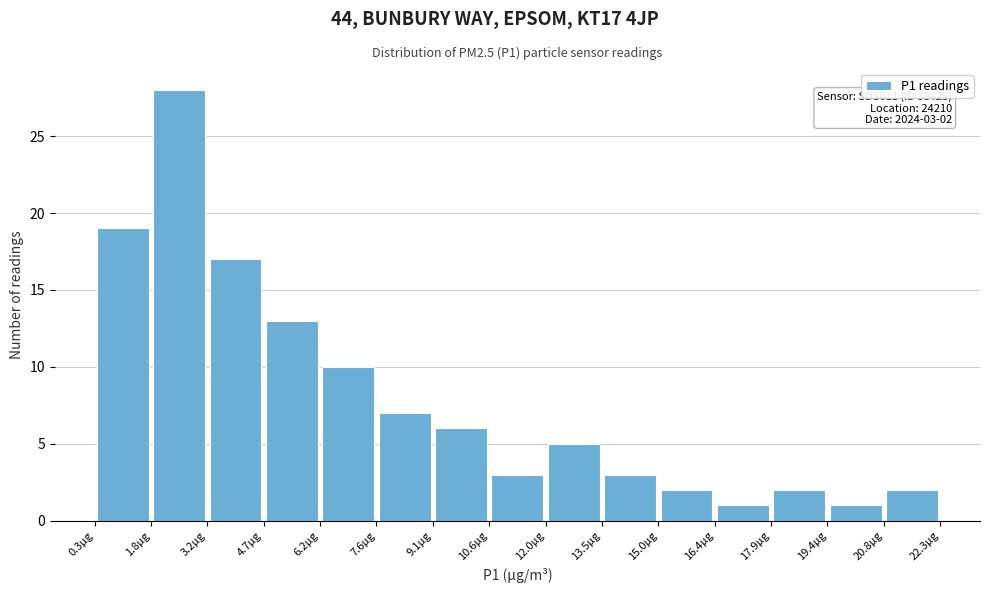

Which range on the x-axis has the tallest bar?

1.8 to 3.2